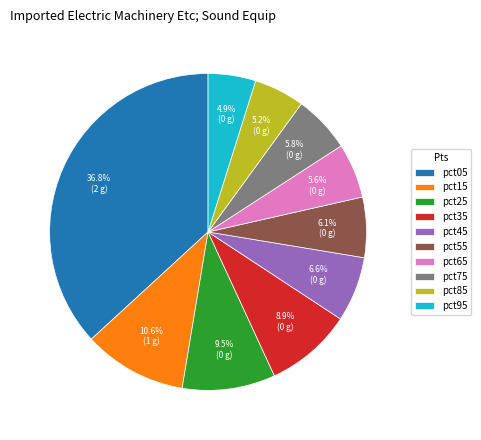

To the nearest percent, what percentage of the pie is pct15?

11%